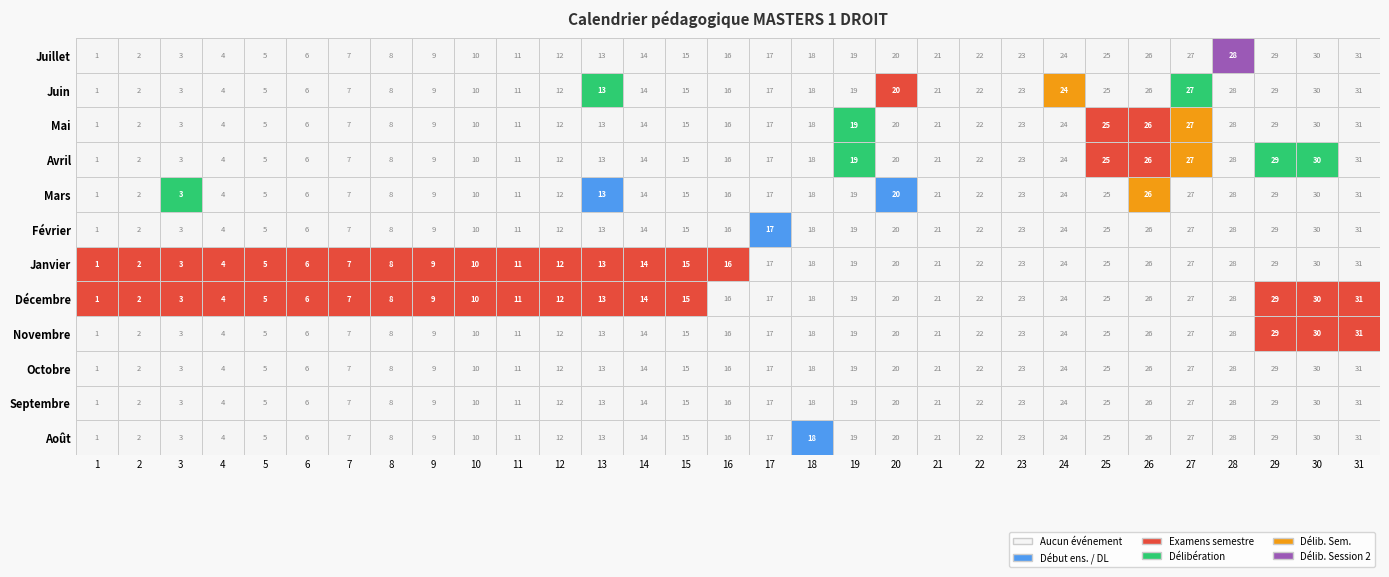

What is the average value of the Juin series?

16